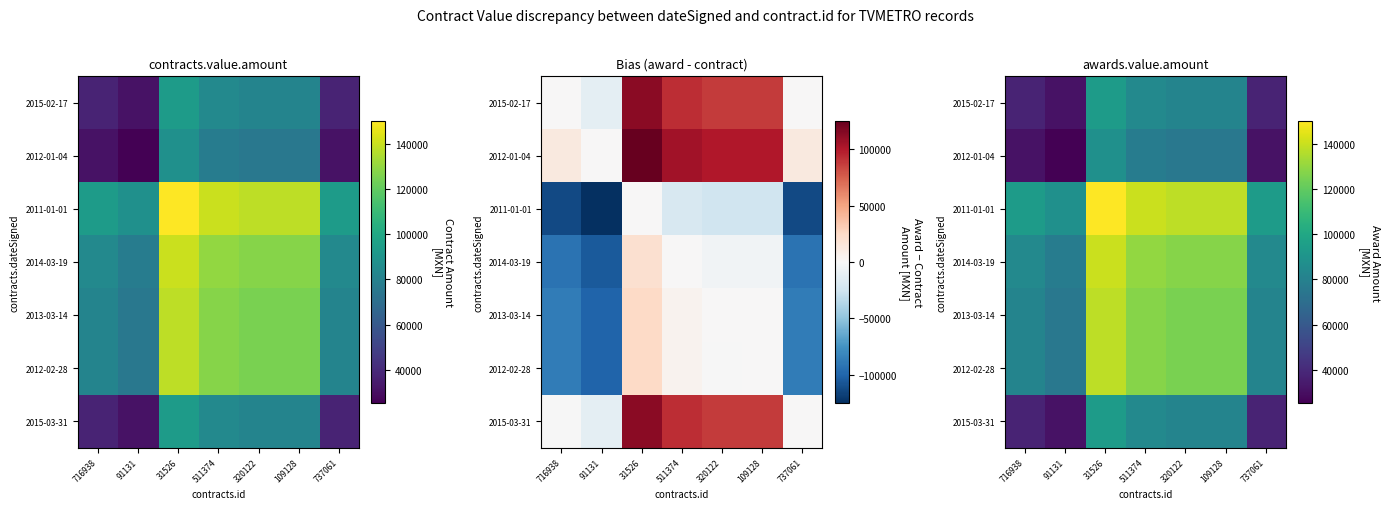

Count the number of data series in this chart.

7